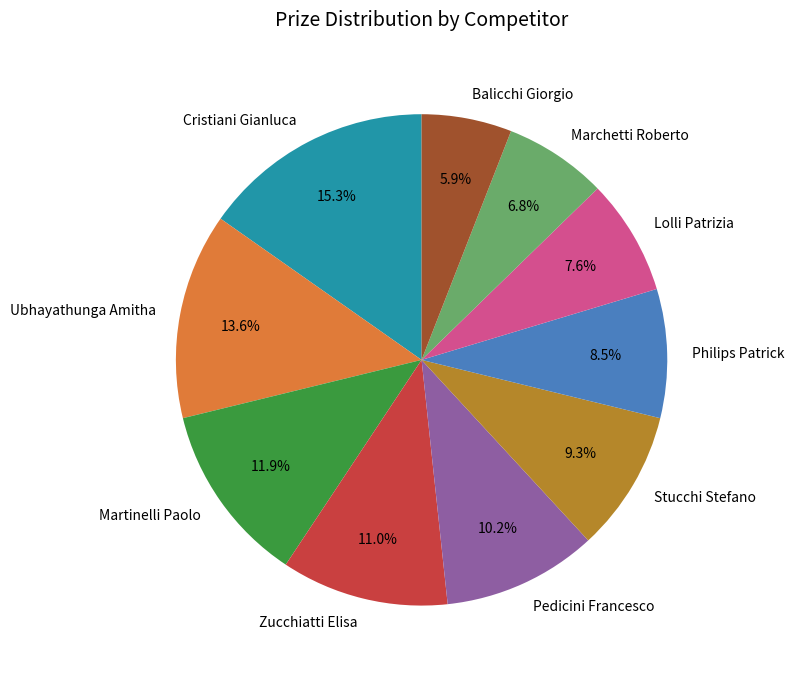

Rank the categories by value from lowest to highest.

Balicchi Giorgio, Marchetti Roberto, Lolli Patrizia, Philips Patrick, Stucchi Stefano, Pedicini Francesco, Zucchiatti Elisa, Martinelli Paolo, Ubhayathunga Amitha, Cristiani Gianluca